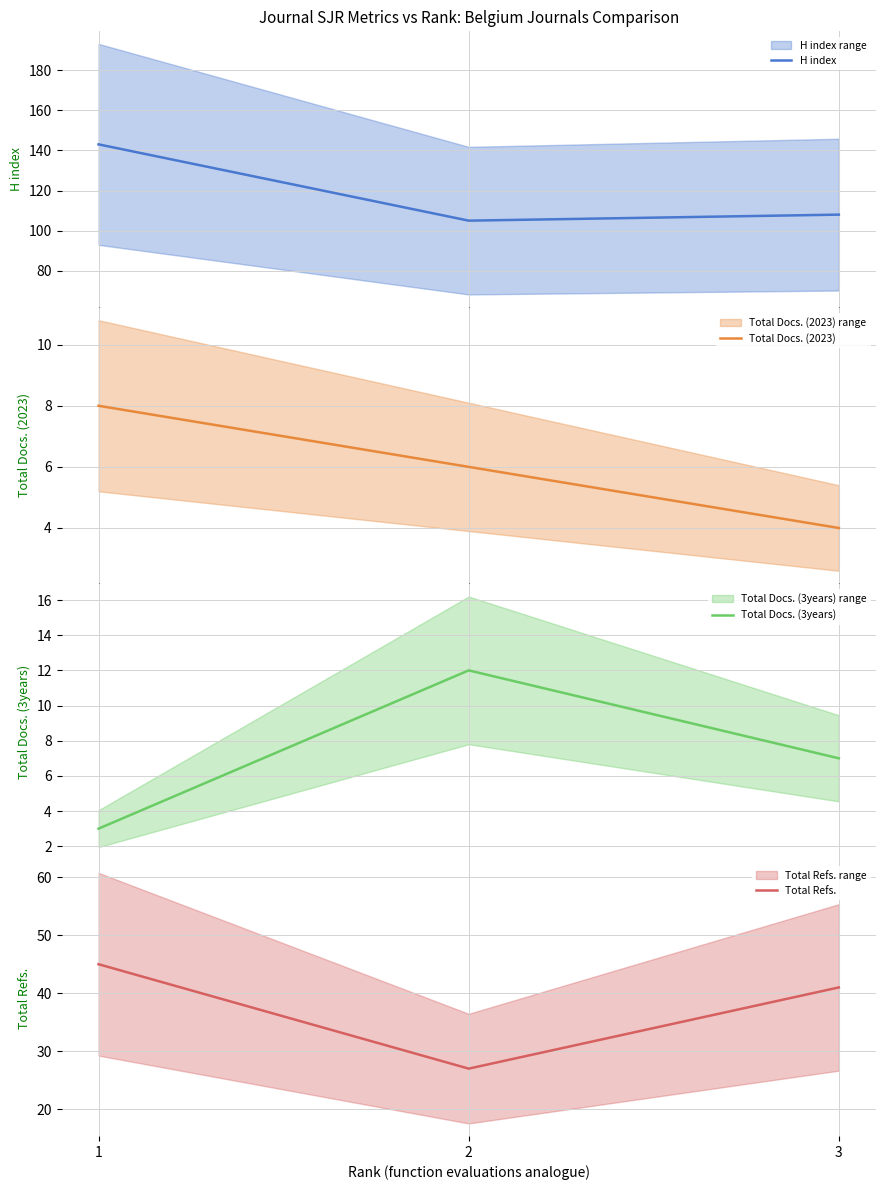

How many series are shown in this chart?

4